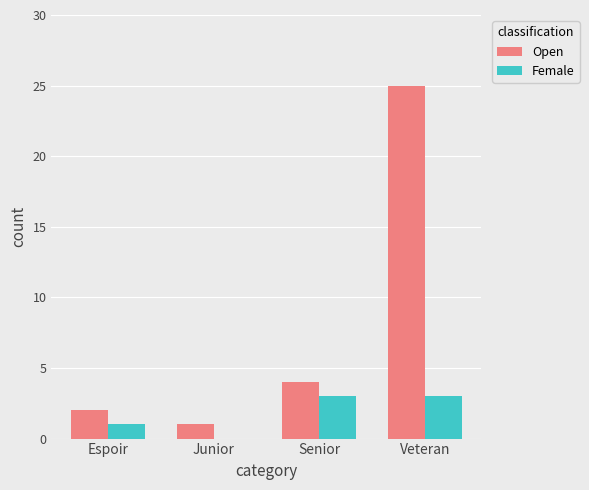

What is the average value of the Female series?

2